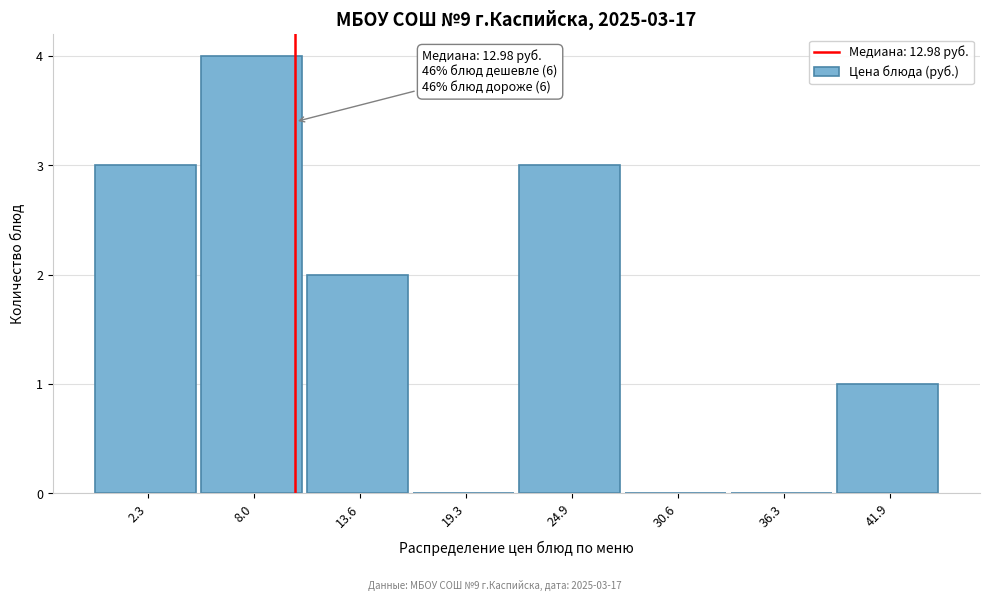

Reading right to left, list all the values displayed in this chart.

41.9=1	36.3=0	30.6=0	24.9=3	19.3=0	13.6=2	8.0=4	2.3=3